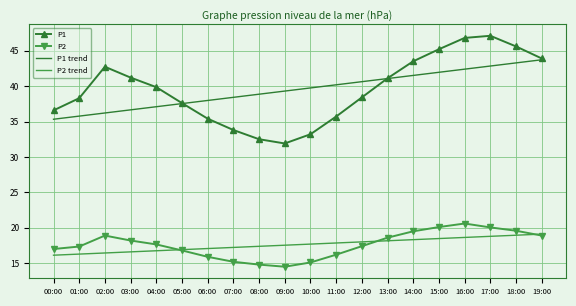

Is it true that P1 trend equals 53.9 at 01:00?

False